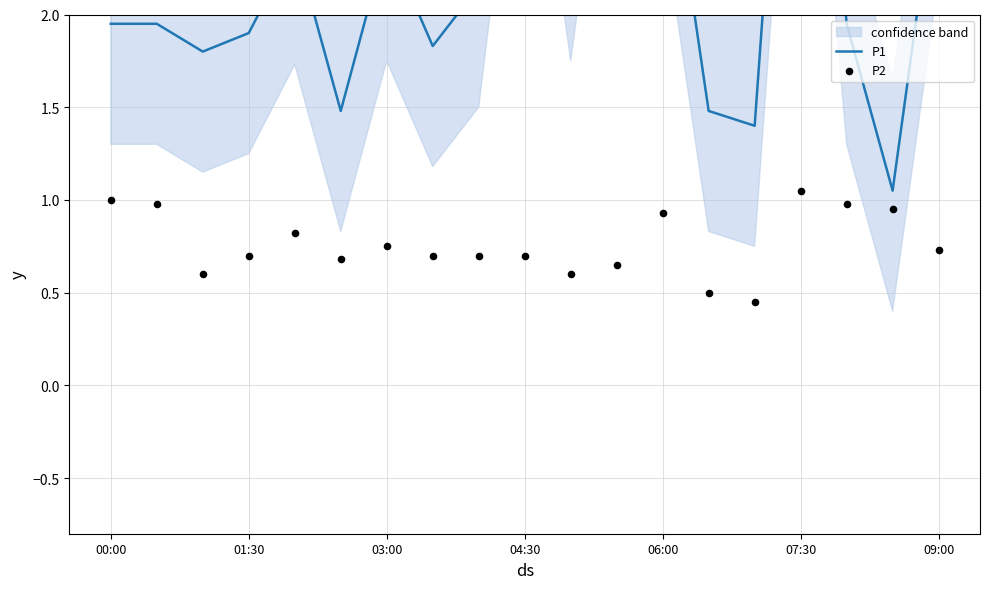

Which series contains the highest Y value?

P1